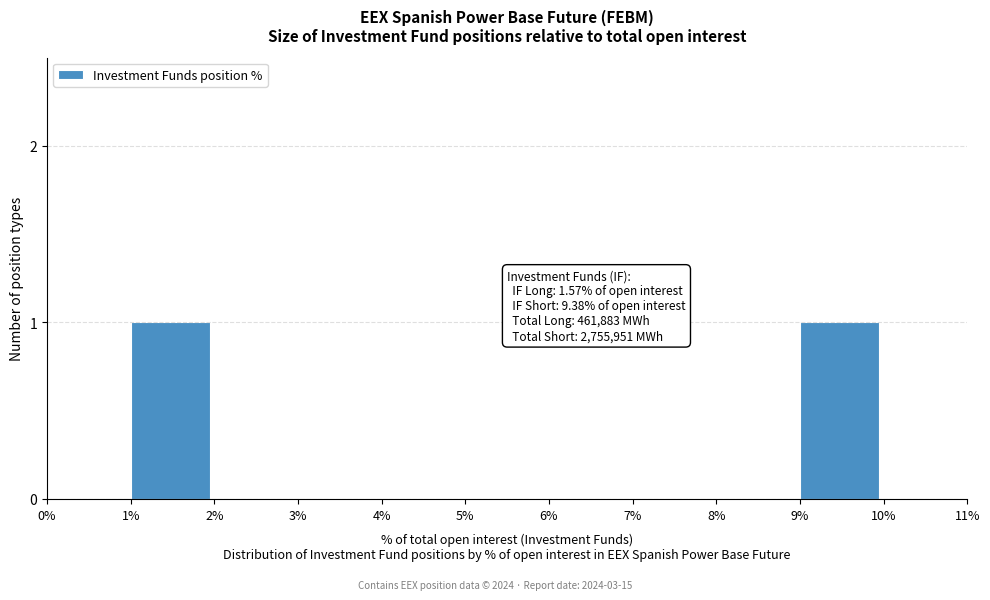

Reading left to right, transcribe all the data shown in this chart.

0%=0	1%=1	2%=0	3%=0	4%=0	5%=0	6%=0	7%=0	8%=0	9%=1	10%=0